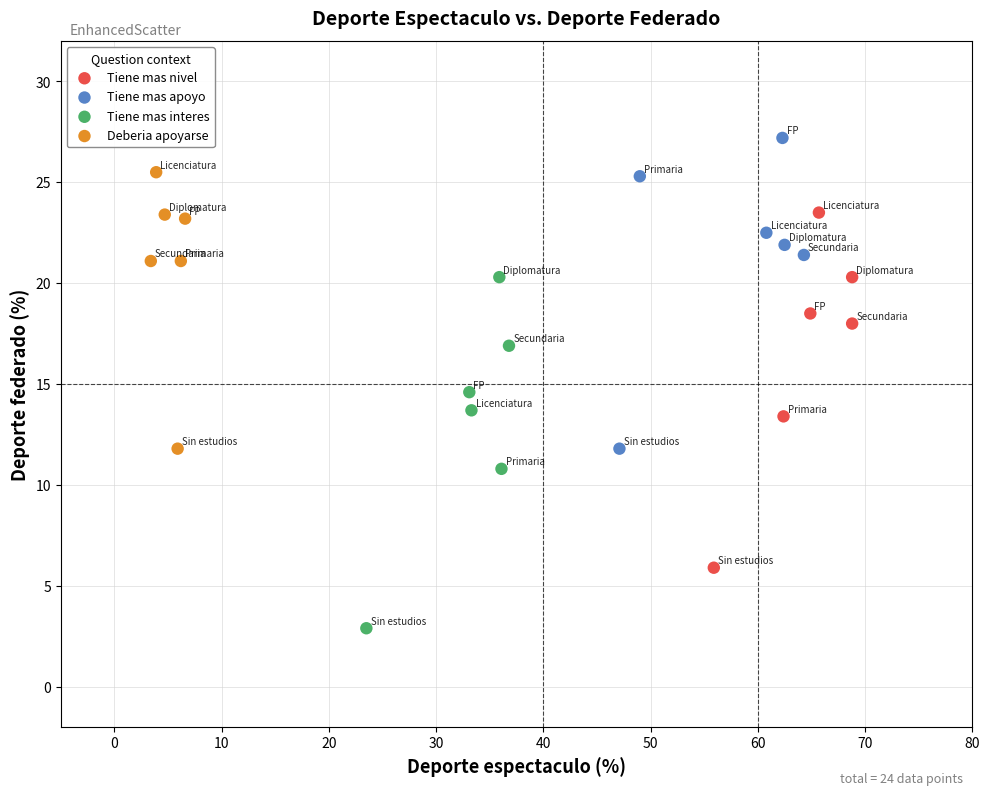

Which series reaches the minimum Y coordinate?

Tiene mas interes